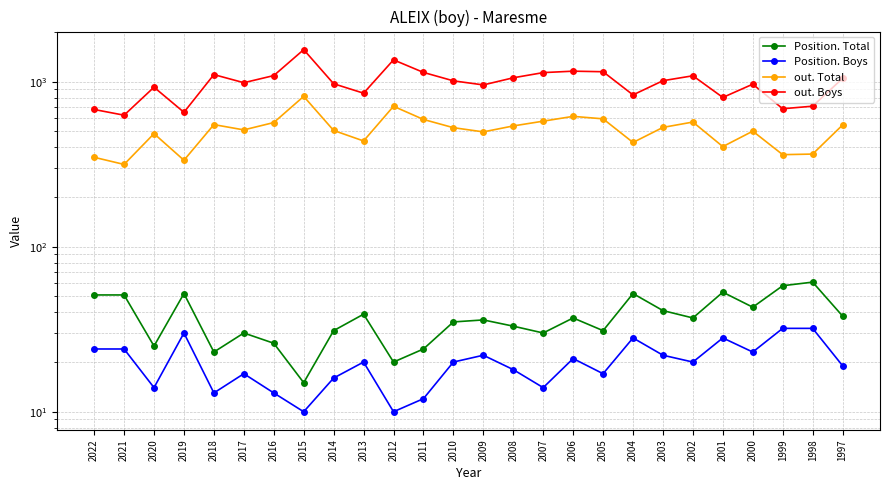

What is the average value of the Position. Boys series?

20